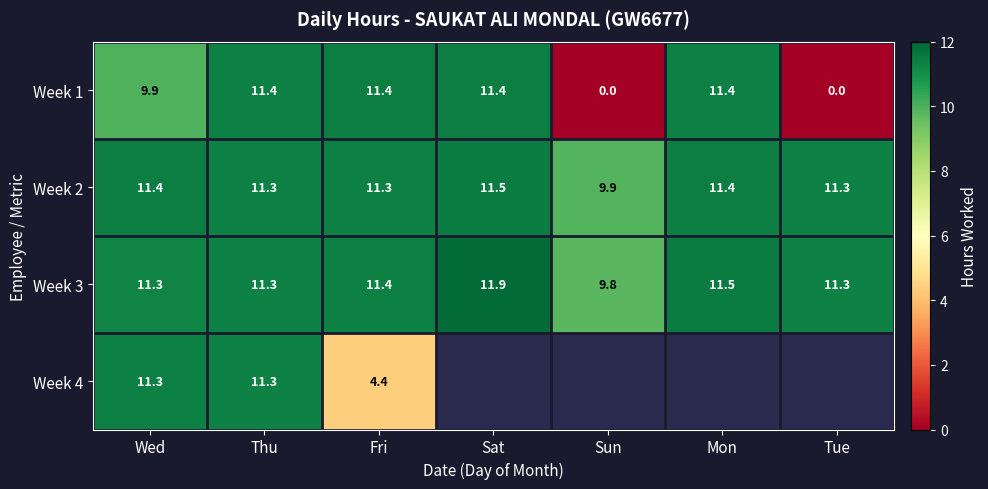

At how many categories does at least one series exceed 11?

6